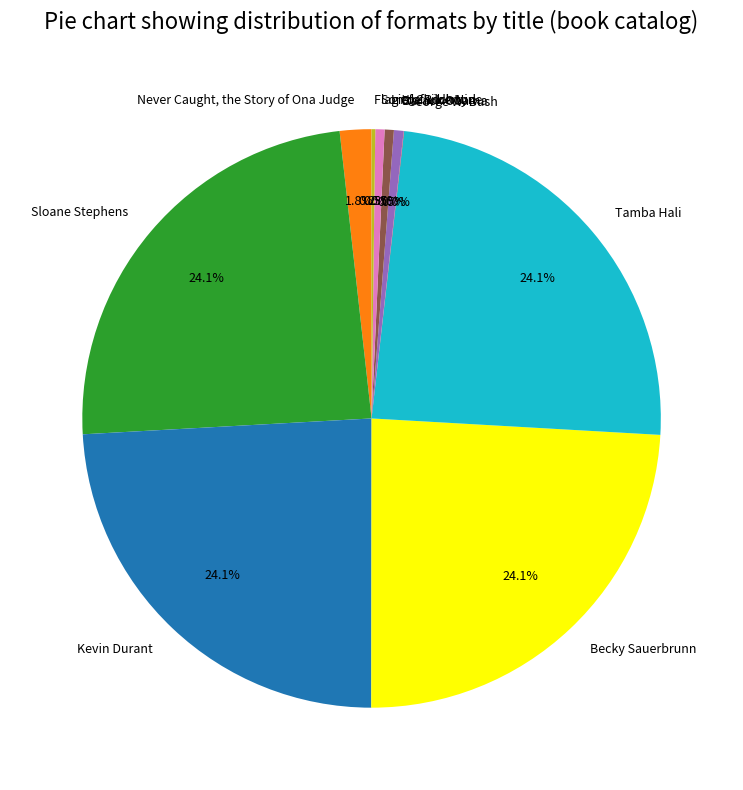

True or false: Becky Sauerbrunn accounts for 24% of the total.

True